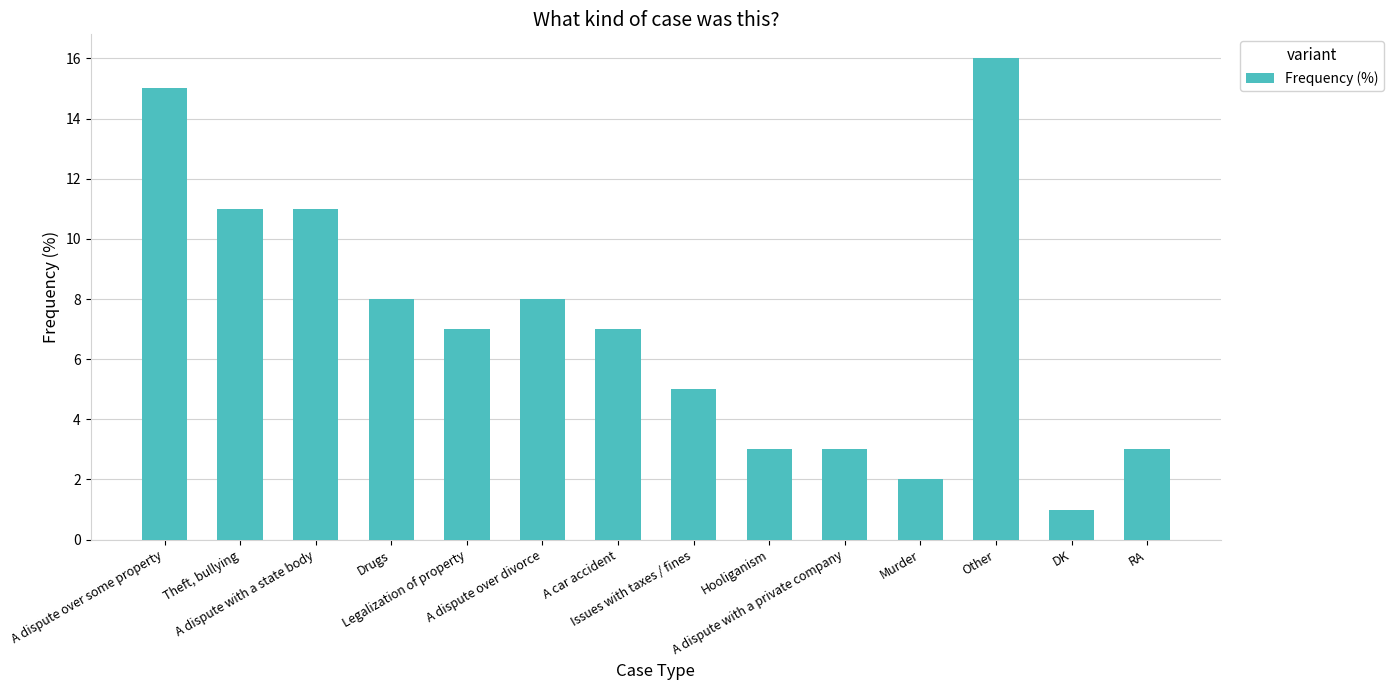

What is the smallest value displayed?

1